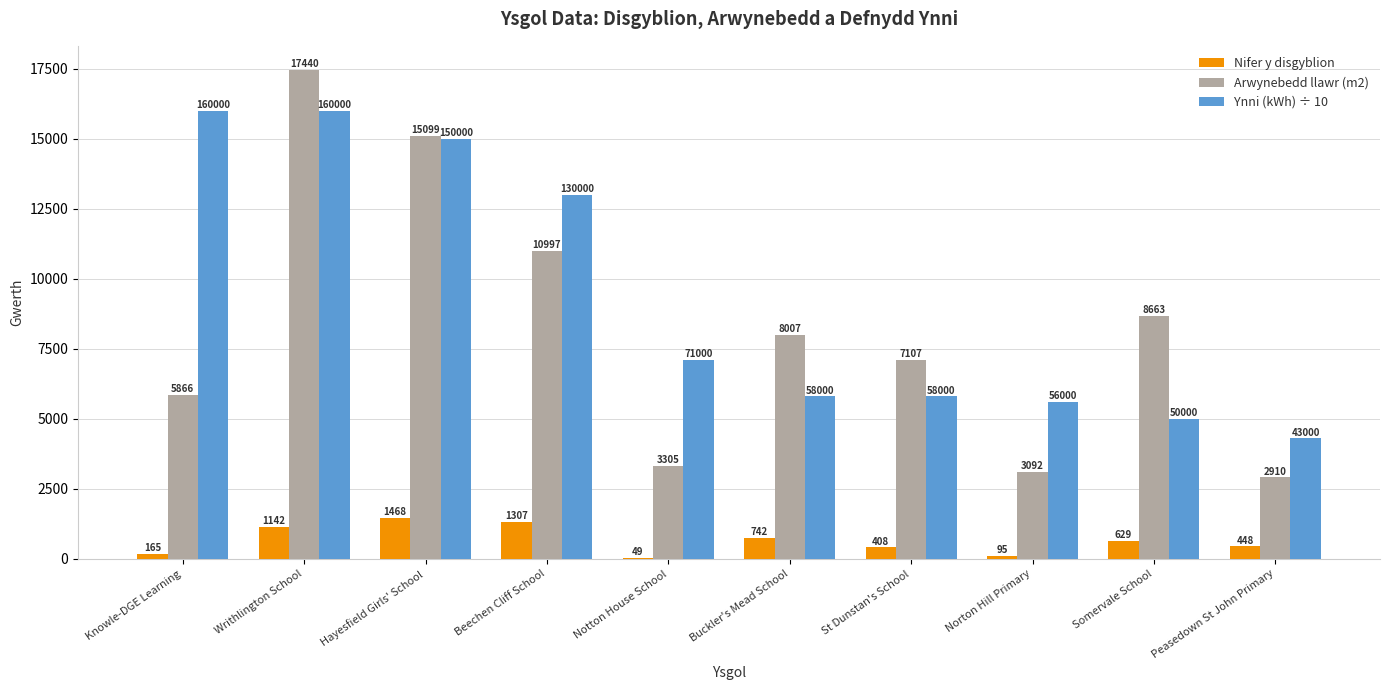

Is the value of Arwynebedd llawr (m2) at Knowle-DGE Learning greater than the value of Ynni (kWh) ÷ 10 at St Dunstan's School?

Yes